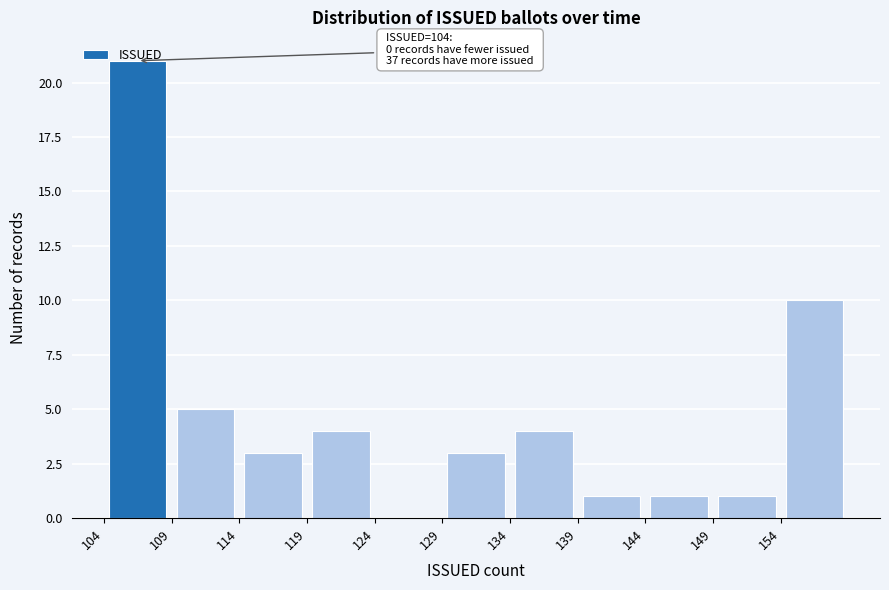

Which range on the x-axis has the tallest bar?

104 to 109